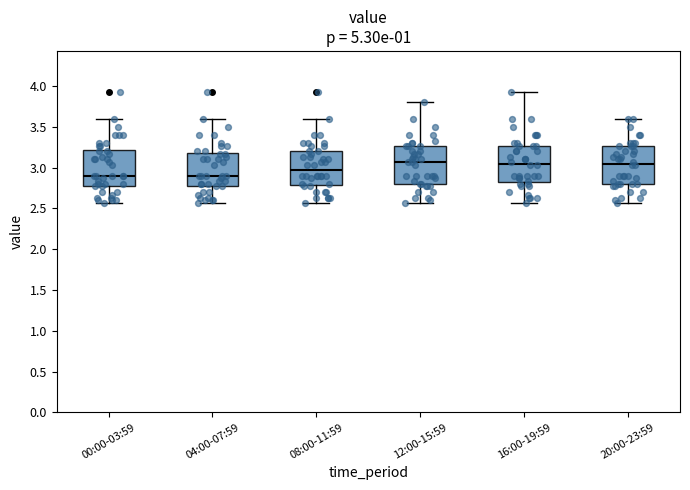

Where is the upper edge of the box for 04:00-07:59 on the y-axis? The values are not printed on the chart, so give them approximately, as read against the axis.

3.20